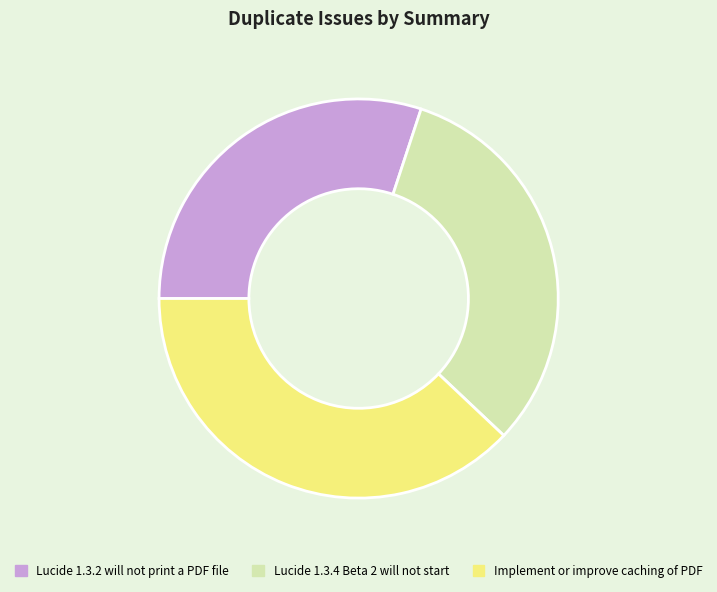

Count the number of slices in the pie.

3